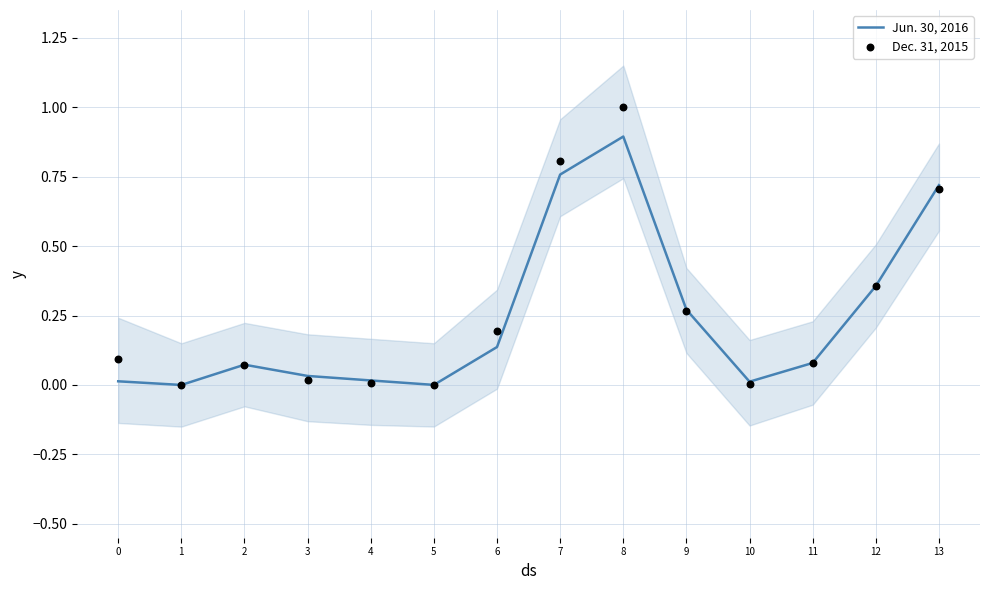

Which series contains the highest Y value?

Dec. 31, 2015